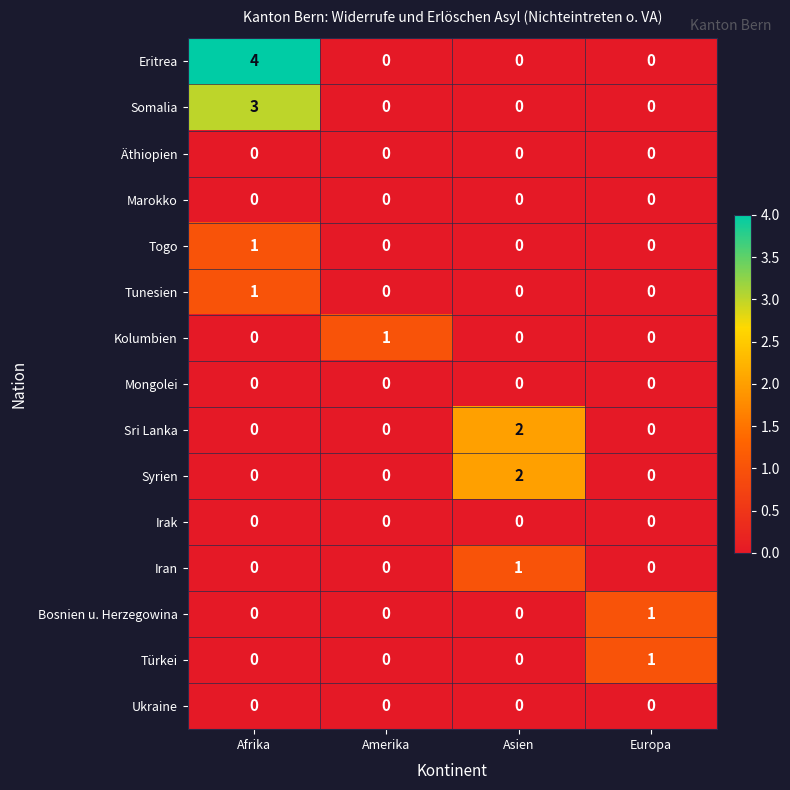

What is the total value across all series at Amerika?

1